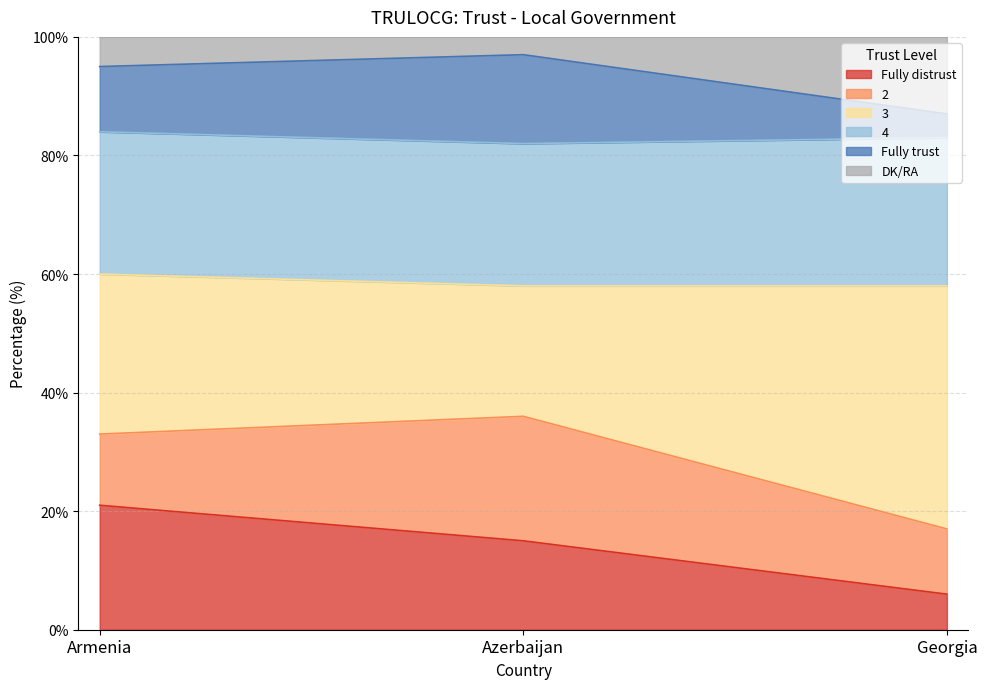

What is the lowest value of the Fully distrust series?

6